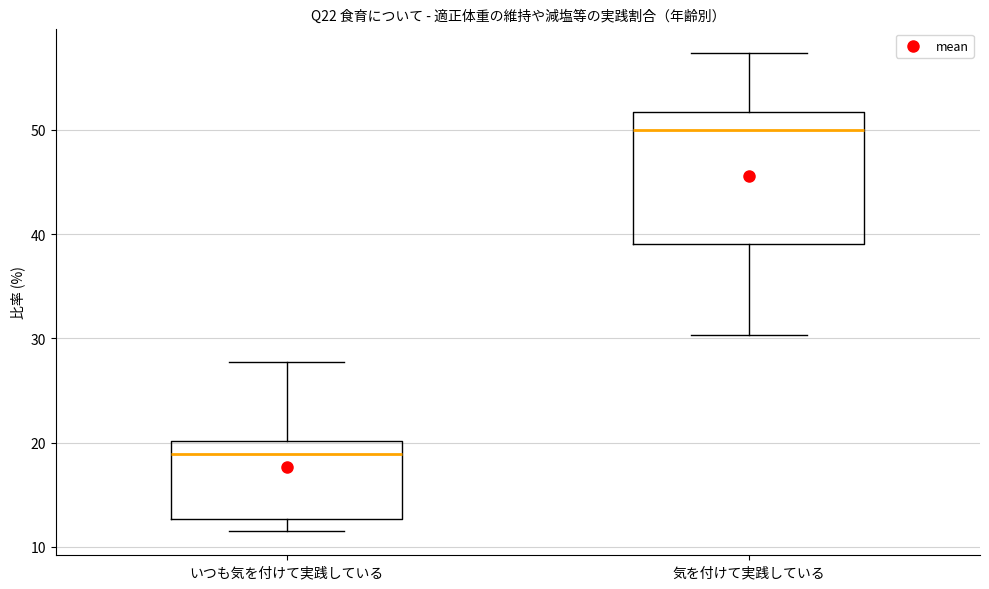

Reading left to right, read every box against the y-axis: the position of its median line, the range the box covers, and the ends of its whiskers. The values are not printed on the chart, so give them approximately, as read against the axis.

いつも気を付けて実践している: median 19, box 13 to 20, whiskers 11 to 28
気を付けて実践している: median 50, box 39 to 52, whiskers 30 to 57